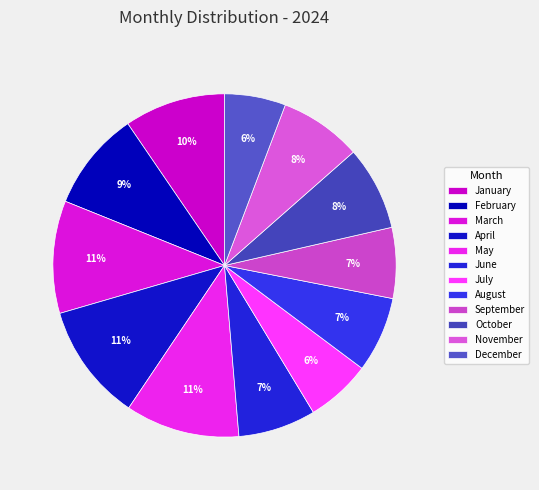

How many slices are in this pie chart?

12